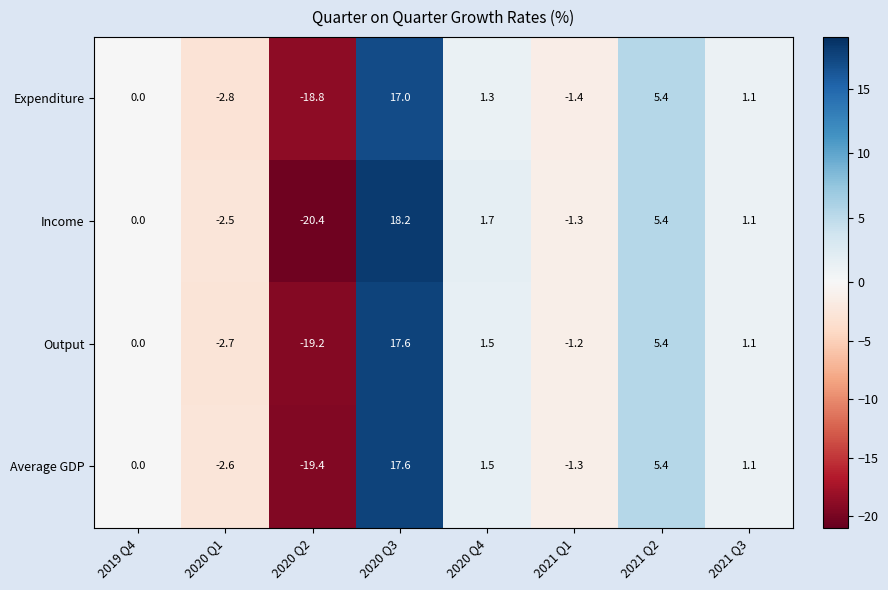

At which label does Output first exceed 1?

2020 Q3